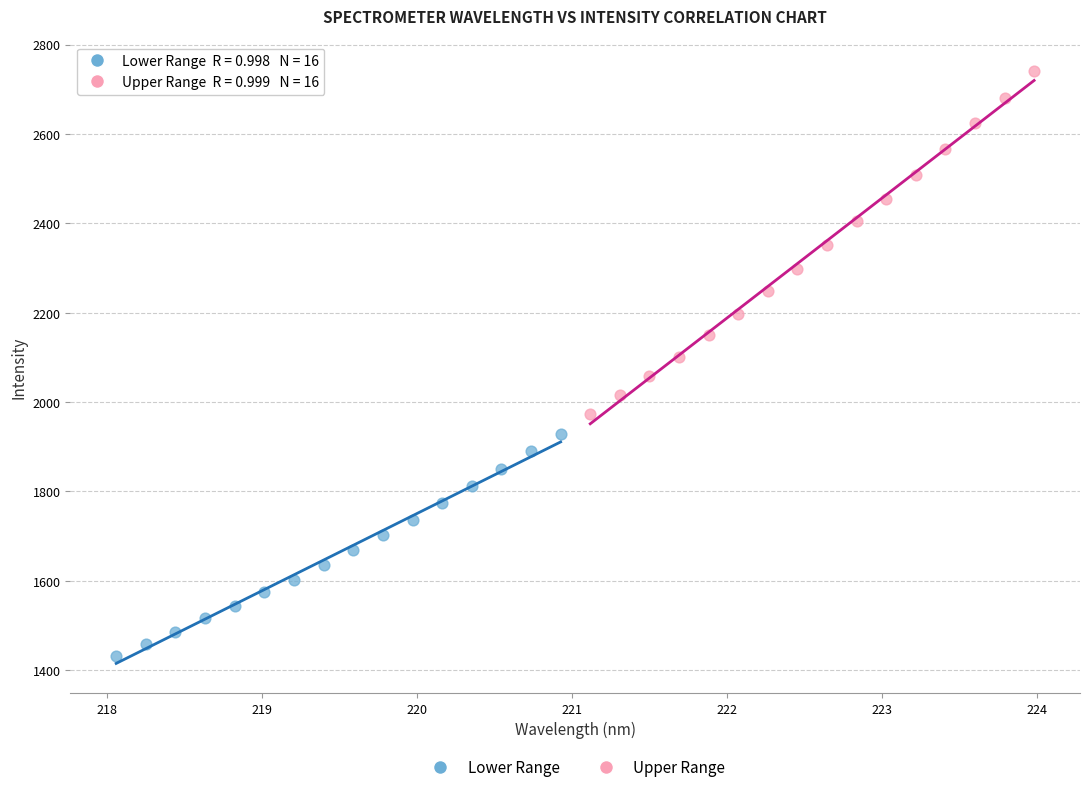

Which series contains the lowest Y value?

Lower Range